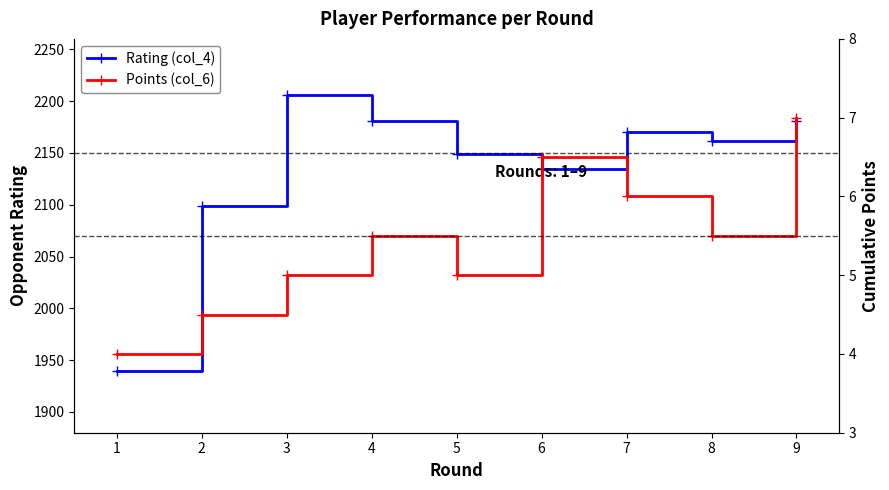

Where is Points (col_6) nearest to the value 5?

3